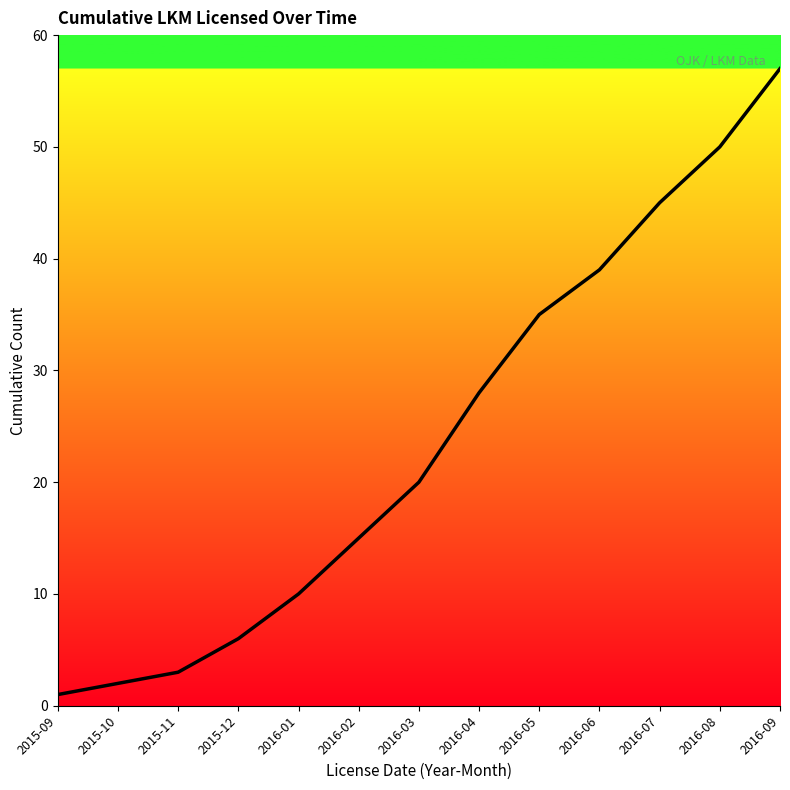

Reading left to right, extract all data points from this chart.

1	2	3	6	10	15	20	28	35	39	45	50	57